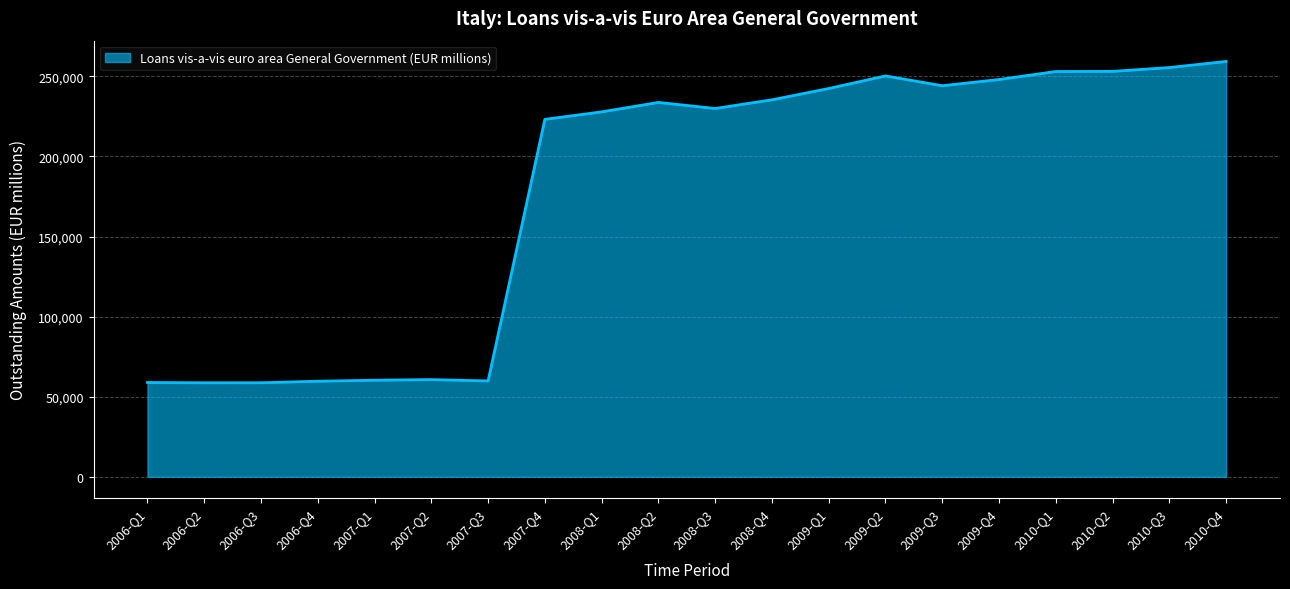

The value at 2008-Q4 is 150222. True or false?

False